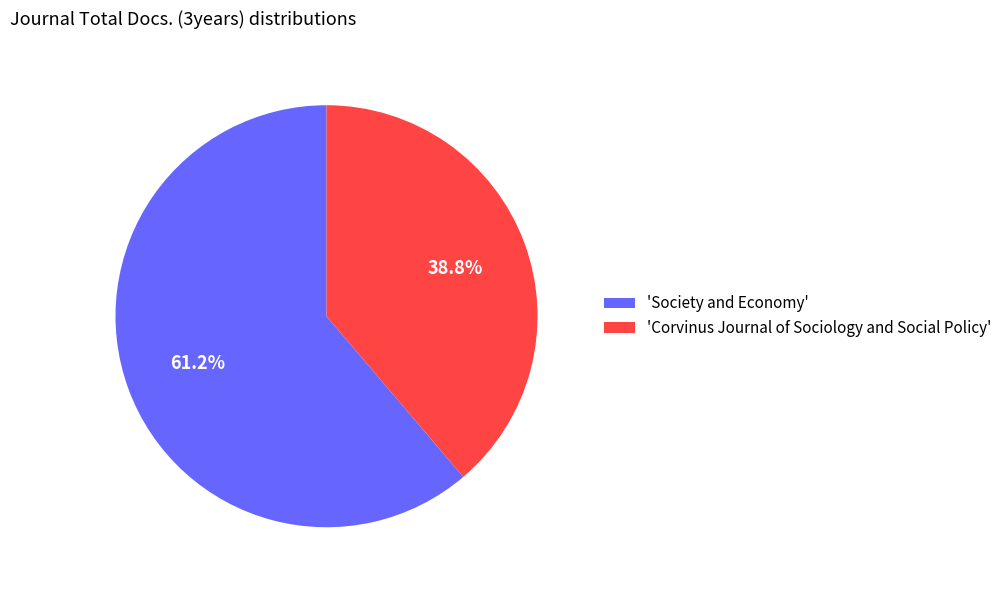

To the nearest percent, what is the average slice percentage?

50%